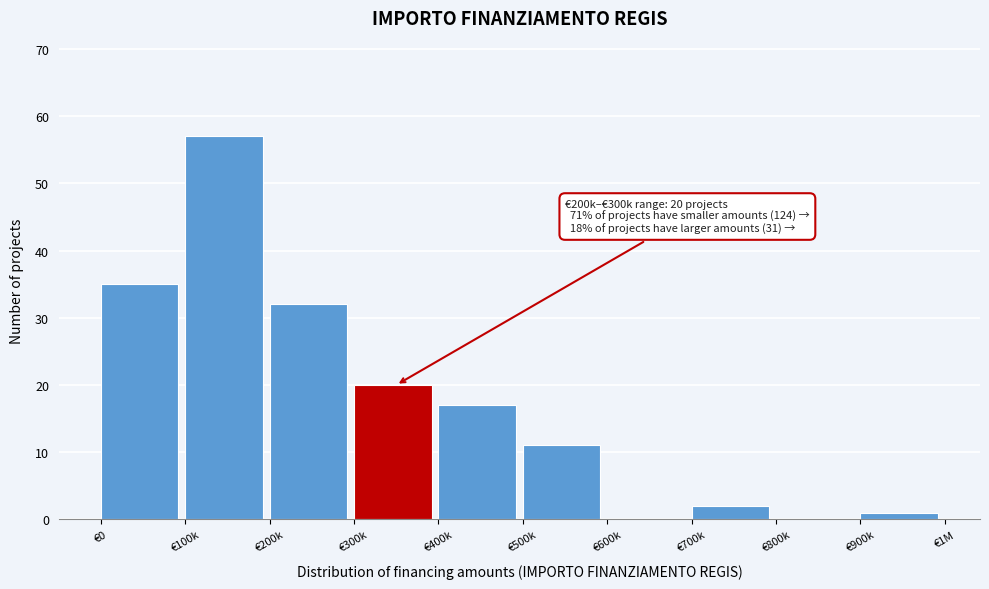

Reading left to right, extract all data points from this chart.

€0=35	€100k=57	€200k=32	€300k=20	€400k=17	€500k=11	€600k=0	€700k=2	€800k=0	€900k=1